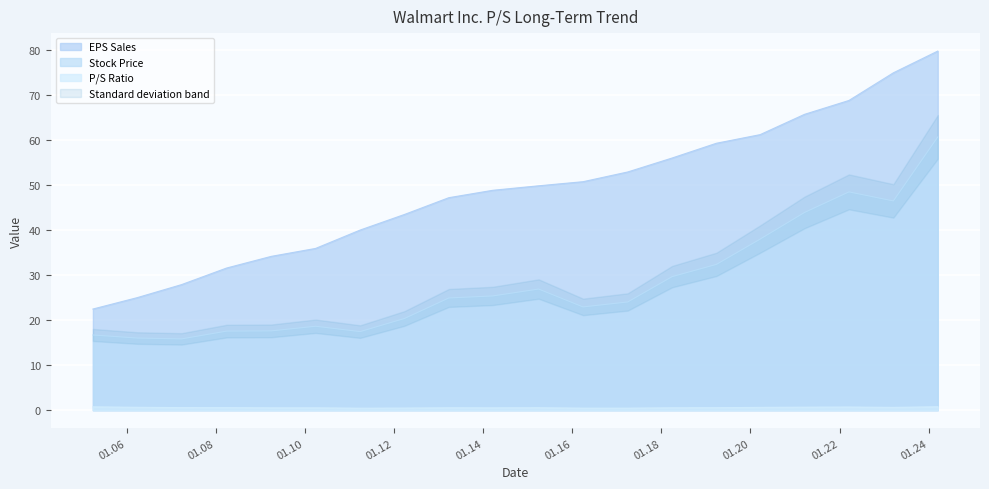

True or false: EPS Sales and Stock Price intersect in this chart.

False